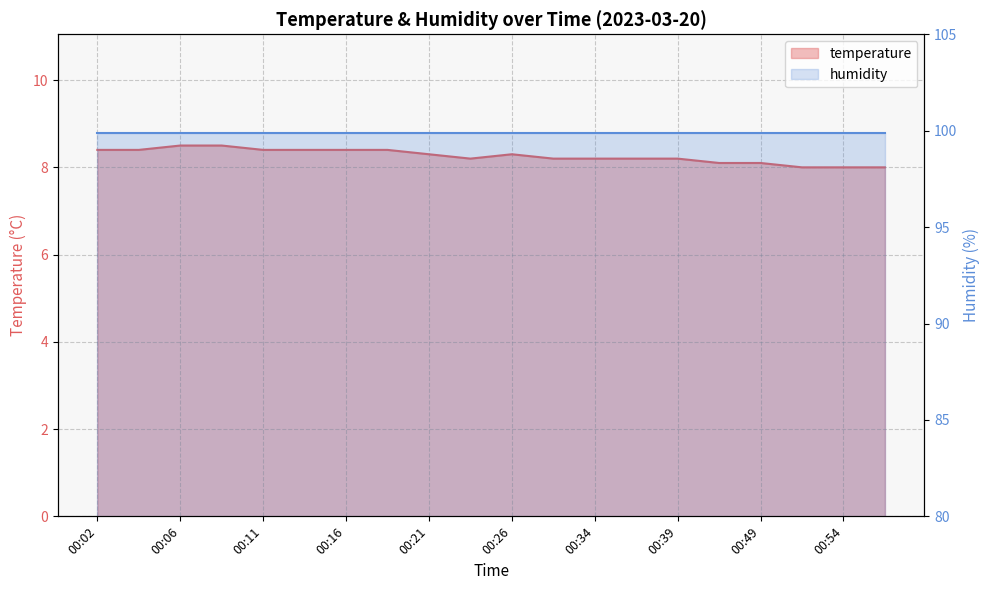

List the labels in order of value, largest first.

00:06, 00:09, 00:02, 00:04, 00:11, 00:14, 00:16, 00:19, 00:21, 00:26, 00:24, 00:31, 00:34, 00:36, 00:39, 00:46, 00:49, 00:51, 00:54, 00:56